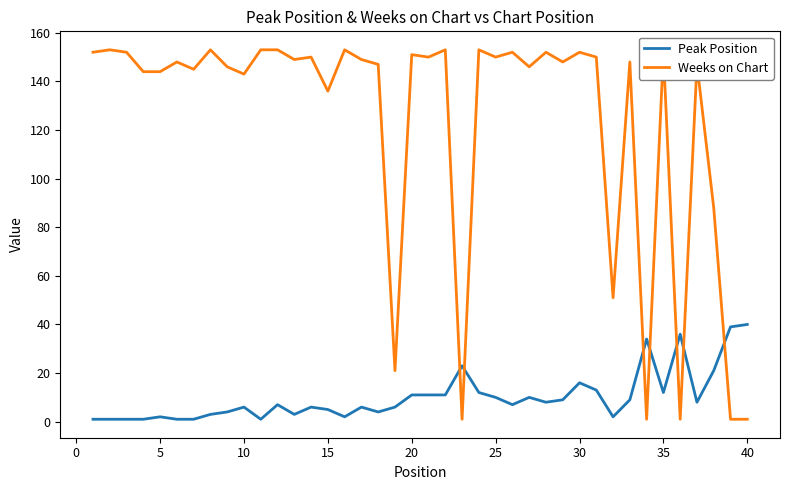

What is the difference between the maximum and minimum values in the Peak Position series?

39